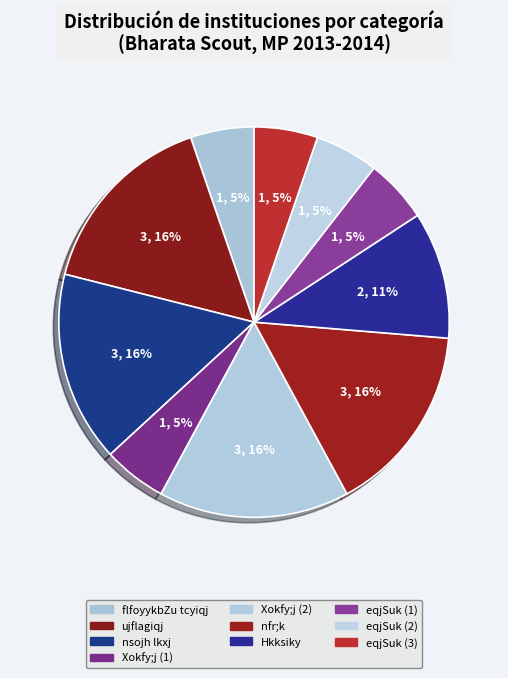

Which slice is the smallest?

flfoyykbZu tcyiqj